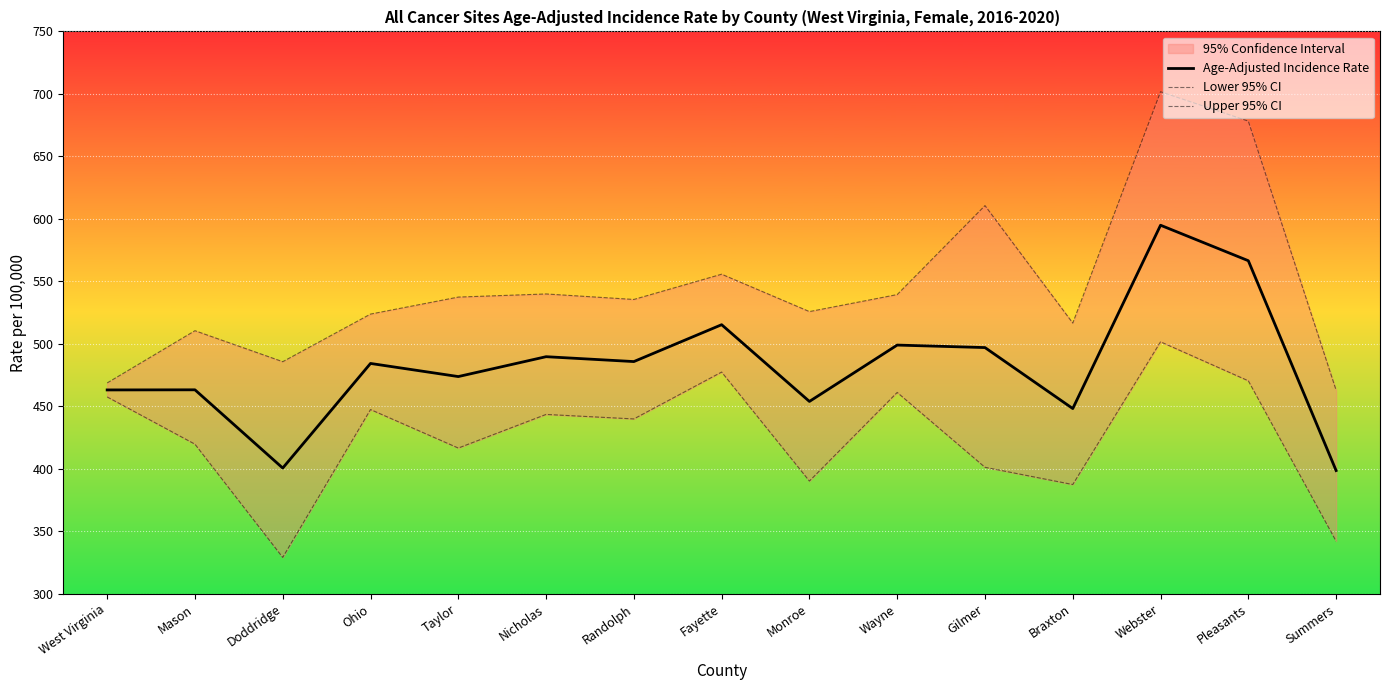

True or false: Upper 95% CI and Age-Adjusted Incidence Rate intersect in this chart.

False